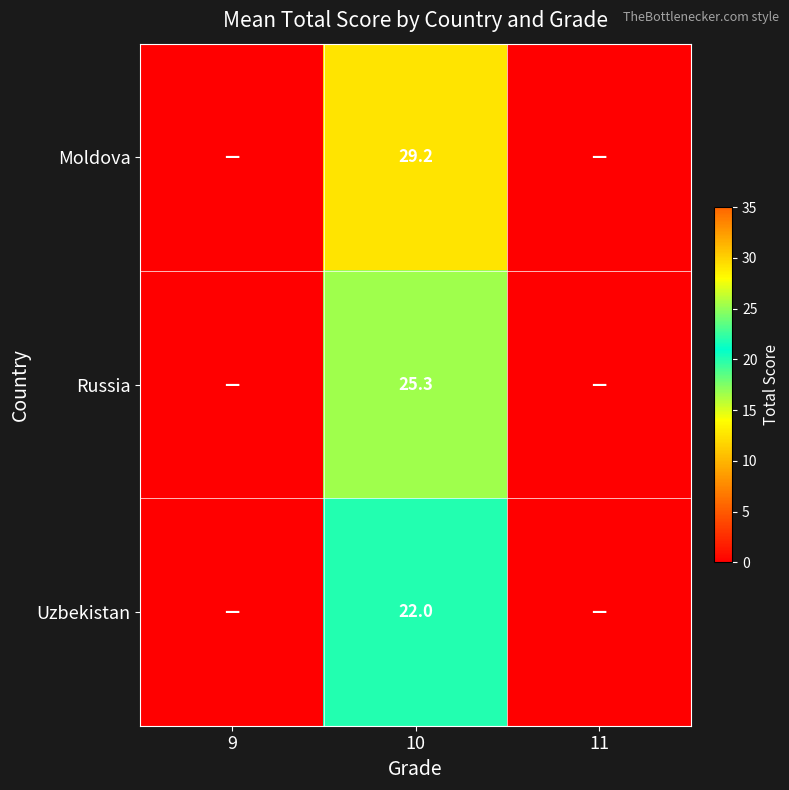

The value of Uzbekistan at 10 is 22.0. True or false?

True